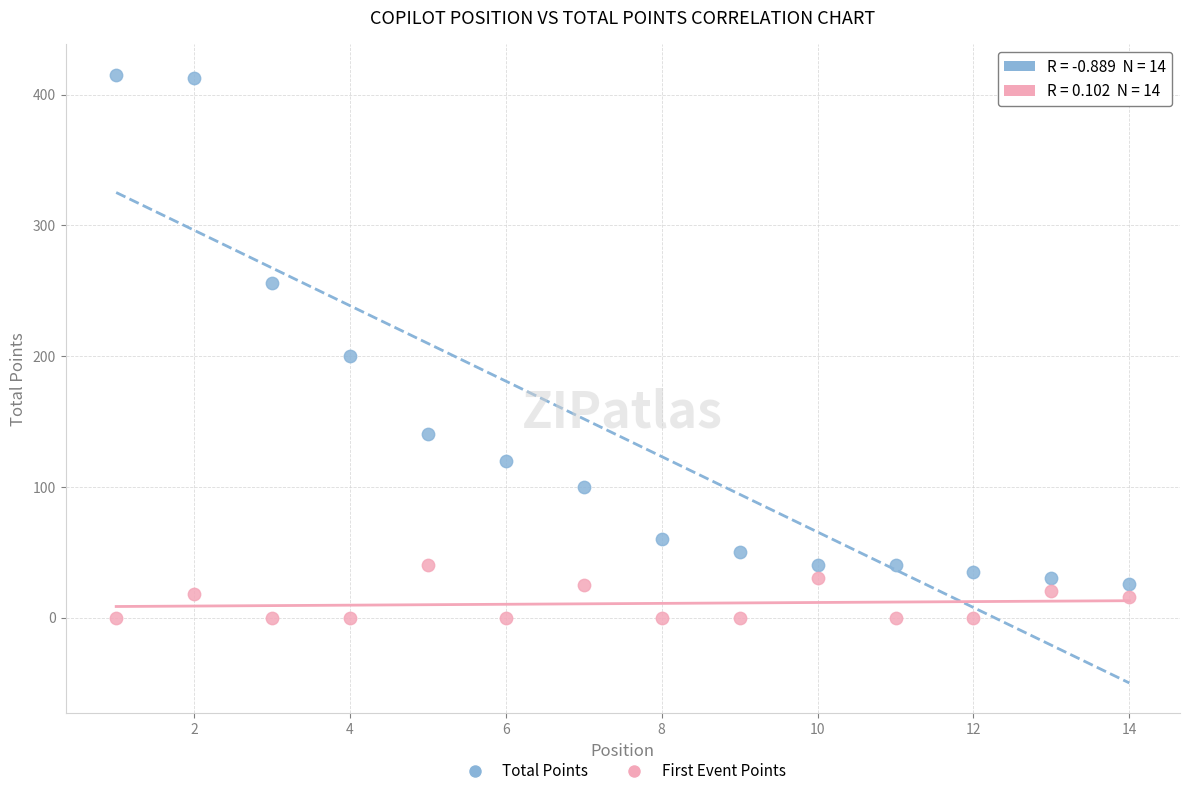

Across all data points, what is the range of Y values (max minus min)?

415